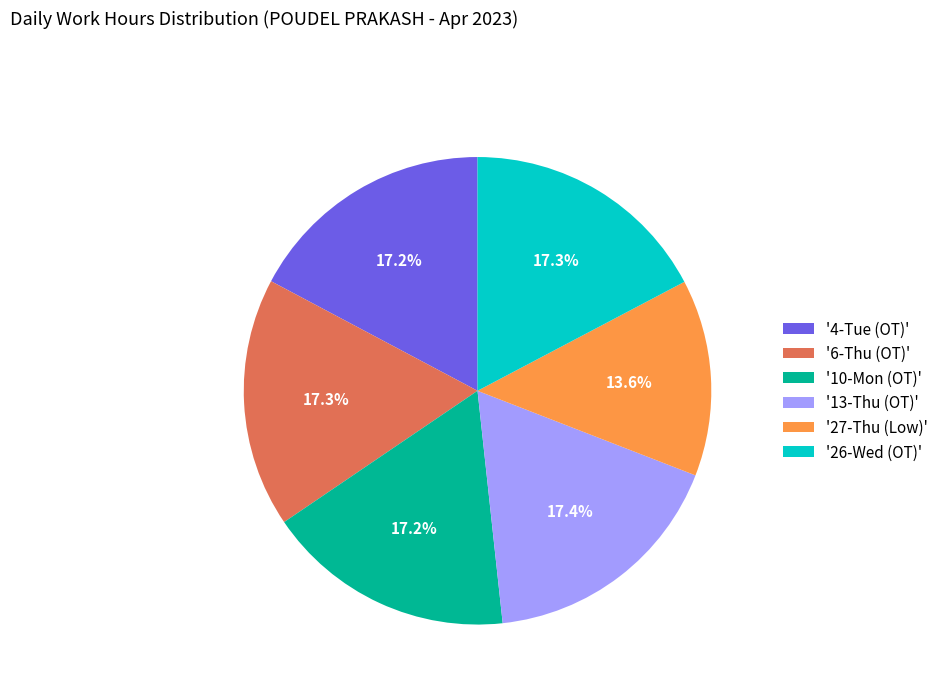

Is there a majority slice in this chart?

No